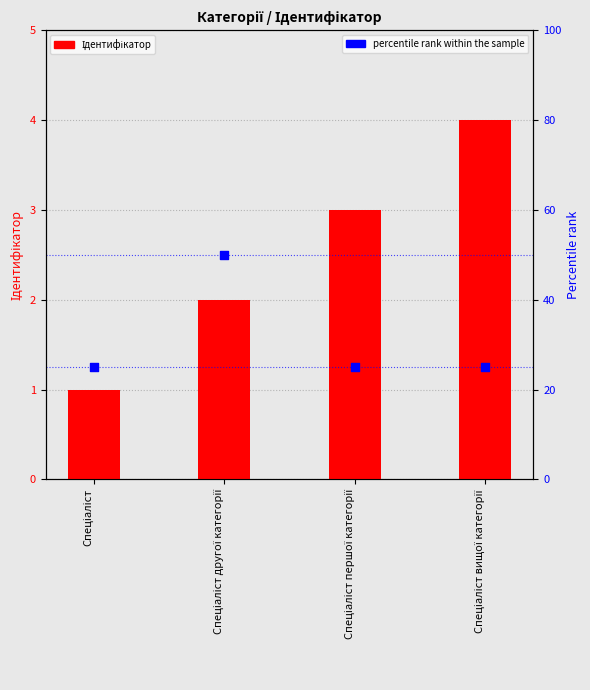

Is the value of percentile rank within the sample at Спеціаліст другої категорії greater than the value of Ідентифікатор at Спеціаліст?

Yes